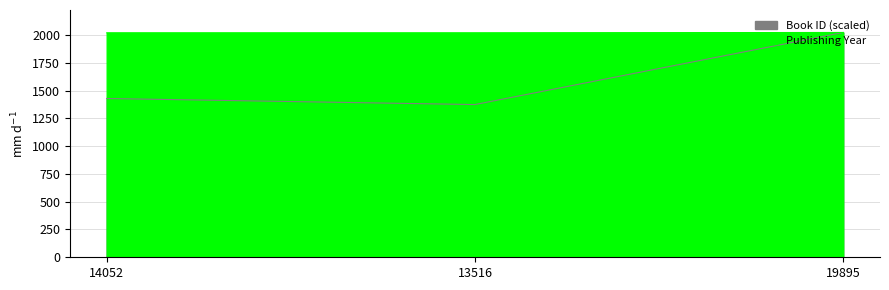

Is it true that Publishing Year equals 919.7 at 14052?

False